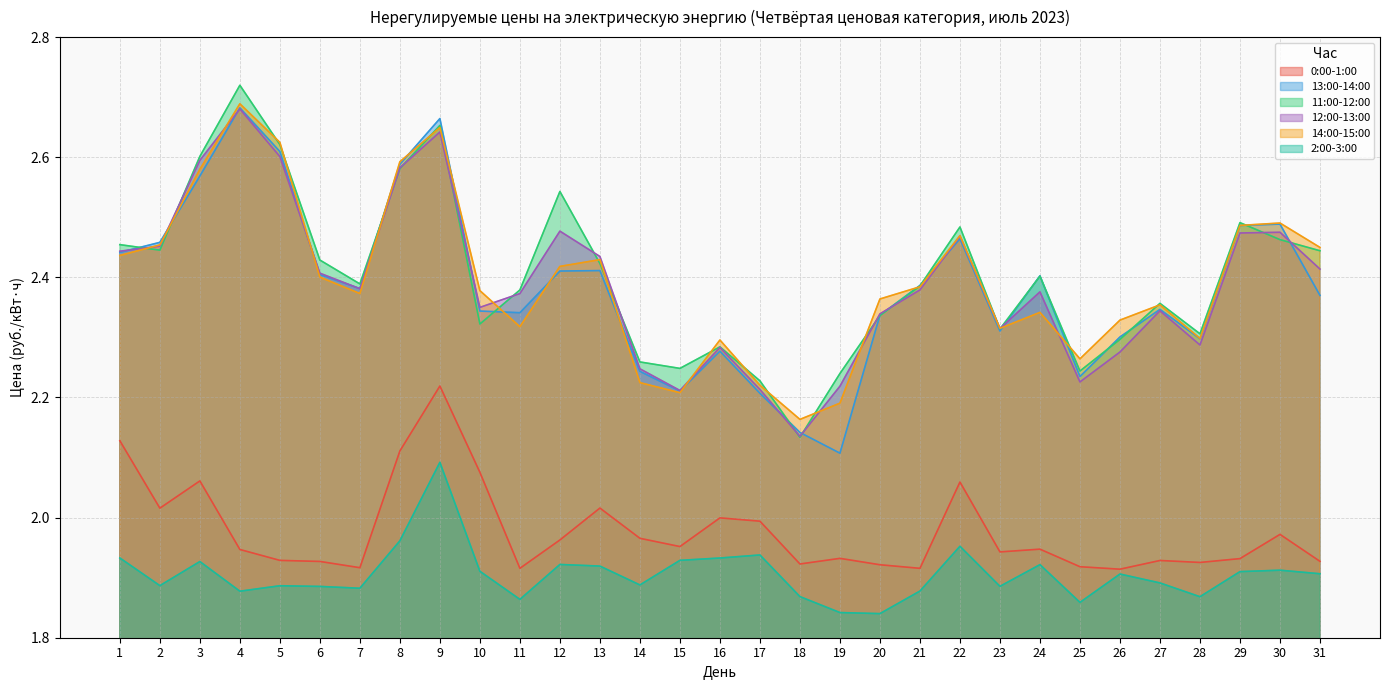

What value does the 13:00-14:00 series have at 8?

2.6